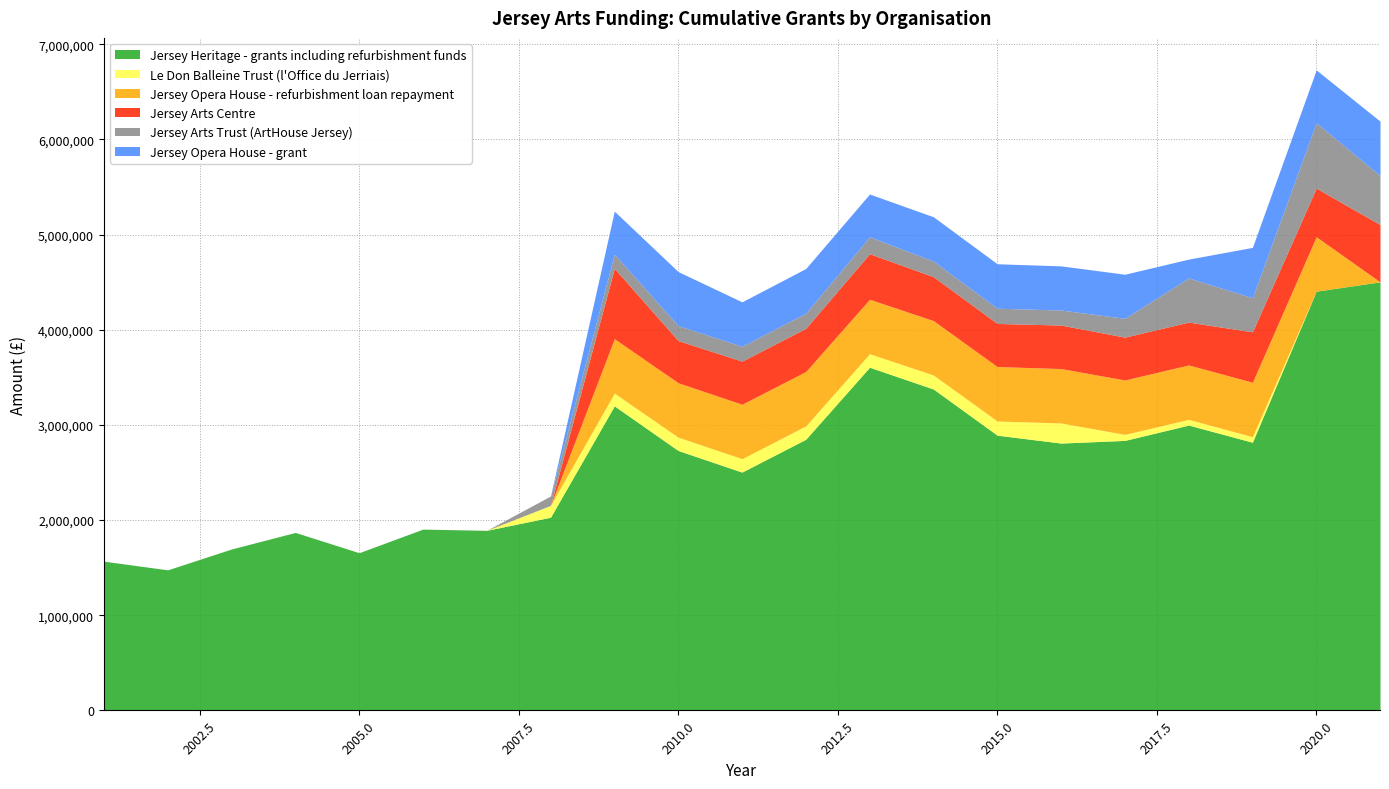

In Jersey Heritage - grants including refurbishment funds, how many points are higher than both neighbors (excluding endpoints)?

5